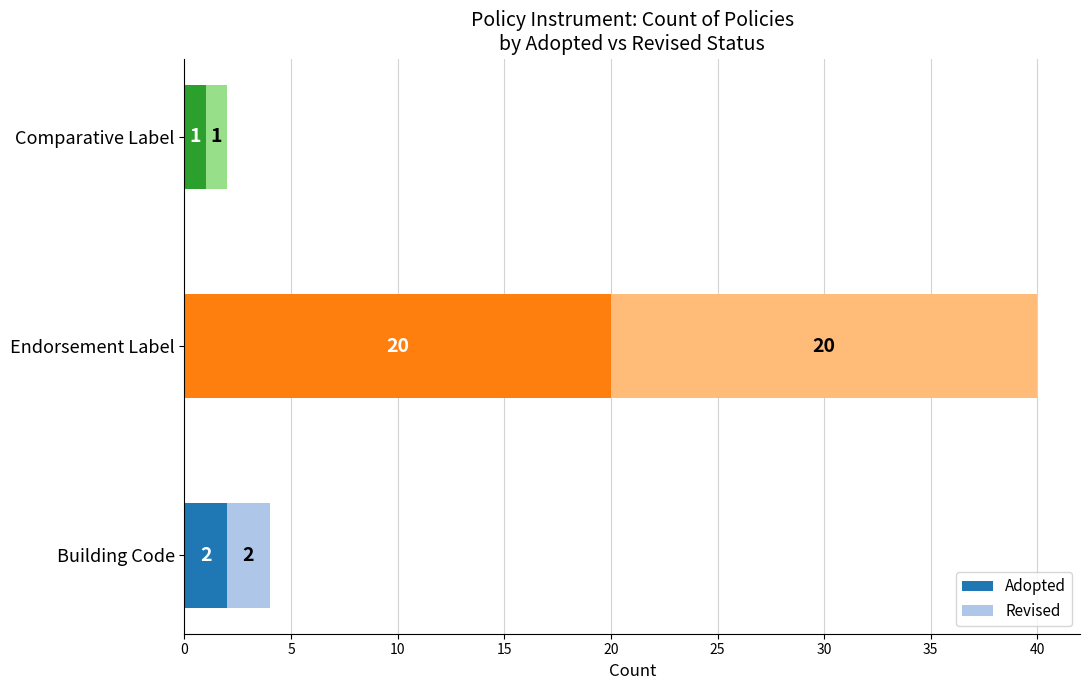

At which category is the sum across all series the highest?

Endorsement Label